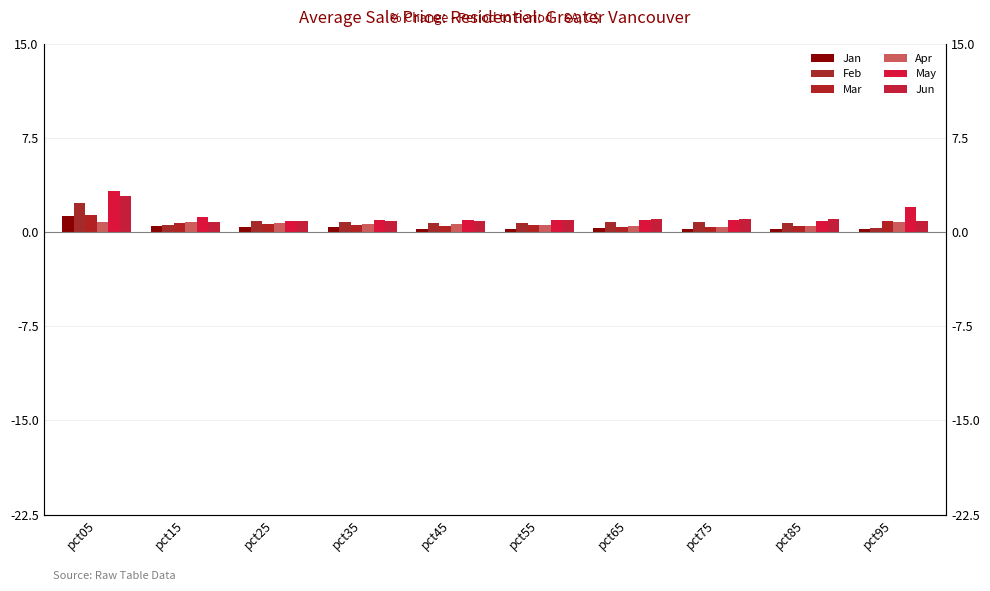

What is the approximate value of Feb at pct35?

0.8